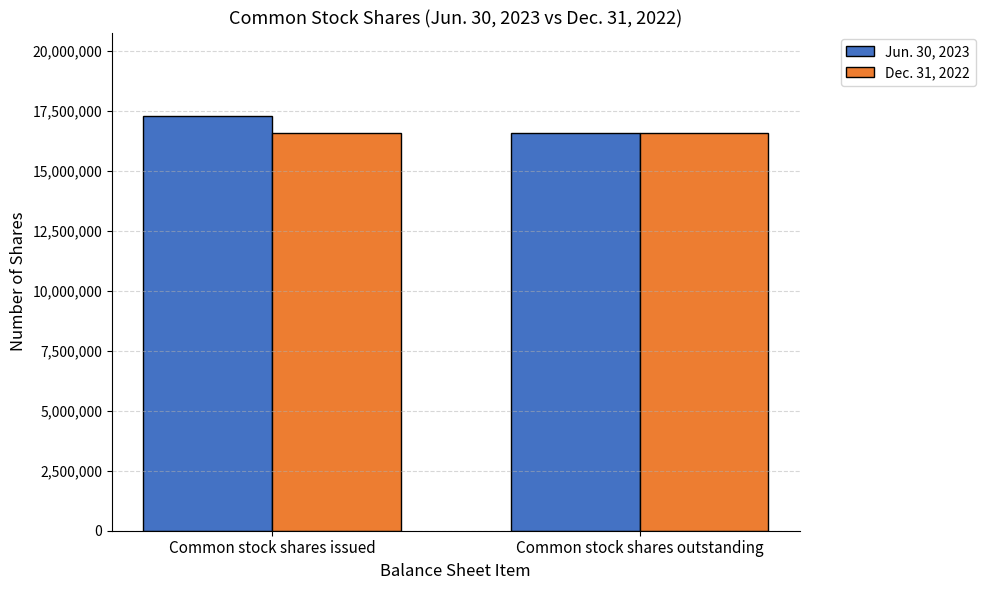

How many Jun. 30, 2023 values are between 16569173 and 17309270?

2